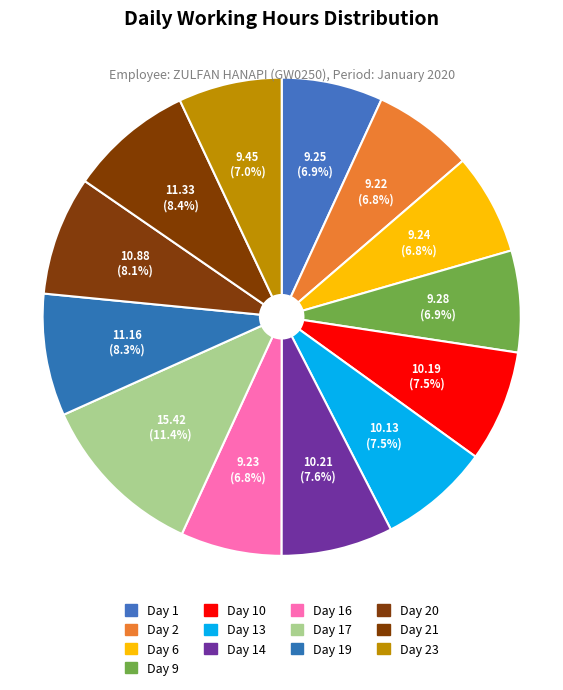

Count the number of slices in the pie.

13